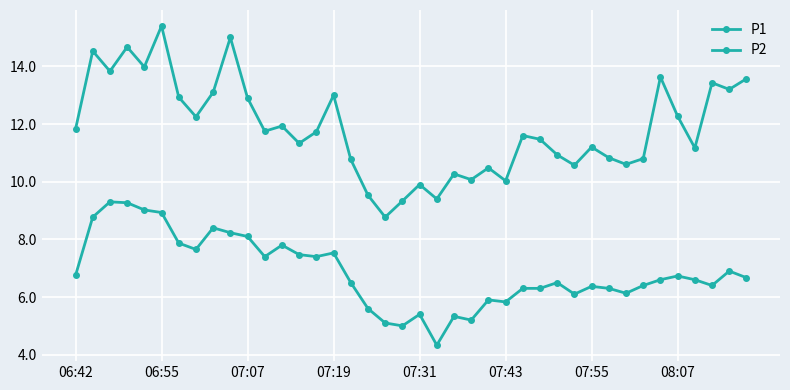

Reading left to right, list all the values displayed in this chart.

P1: 11.8	14.5	13.8	14.7	14.0	15.4	12.9	12.2	13.1	15.0	12.9	11.8	11.9	11.3	11.7	13.0	10.8	9.5	8.8	9.3	9.9	9.4	10.3	10.1	10.5	10.0	11.6	11.5	10.9	10.6	11.2	10.8	10.6	10.8	13.6	12.3	11.2	13.4	13.2	13.6
P2: 6.8	8.8	9.3	9.3	9.0	8.9	7.9	7.7	8.4	8.2	8.1	7.4	7.8	7.5	7.4	7.5	6.5	5.6	5.1	5.0	5.4	4.3	5.3	5.2	5.9	5.8	6.3	6.3	6.5	6.1	6.4	6.3	6.1	6.4	6.6	6.7	6.6	6.4	6.9	6.7